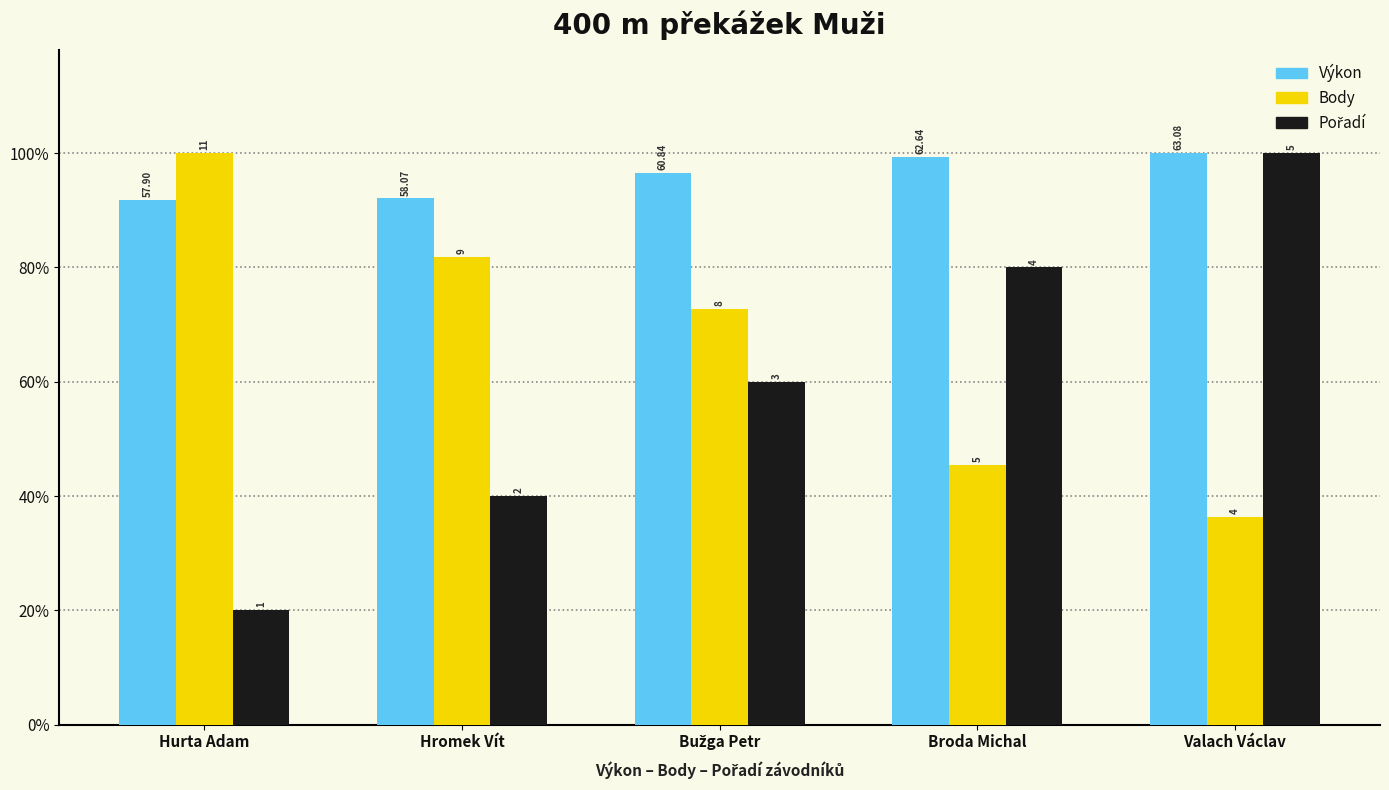

What is the lowest value of the Body series?

0.4